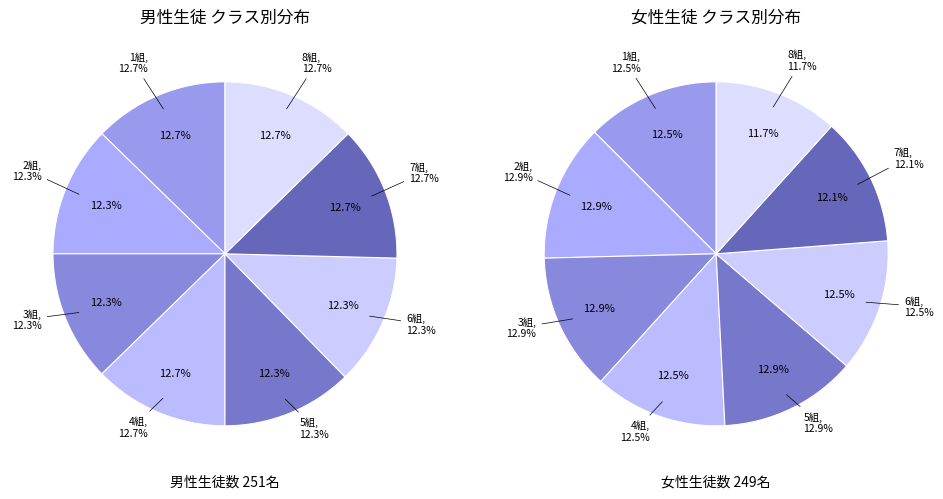

Is it true that 8組 is 12% of the pie?

True